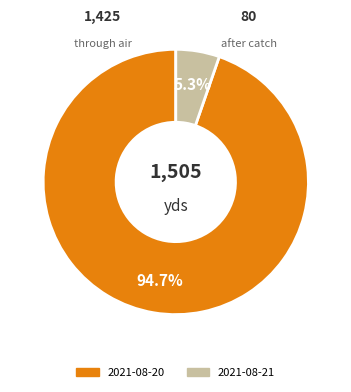

To the nearest percent, what is the difference between the largest and smallest slice percentages?

89%